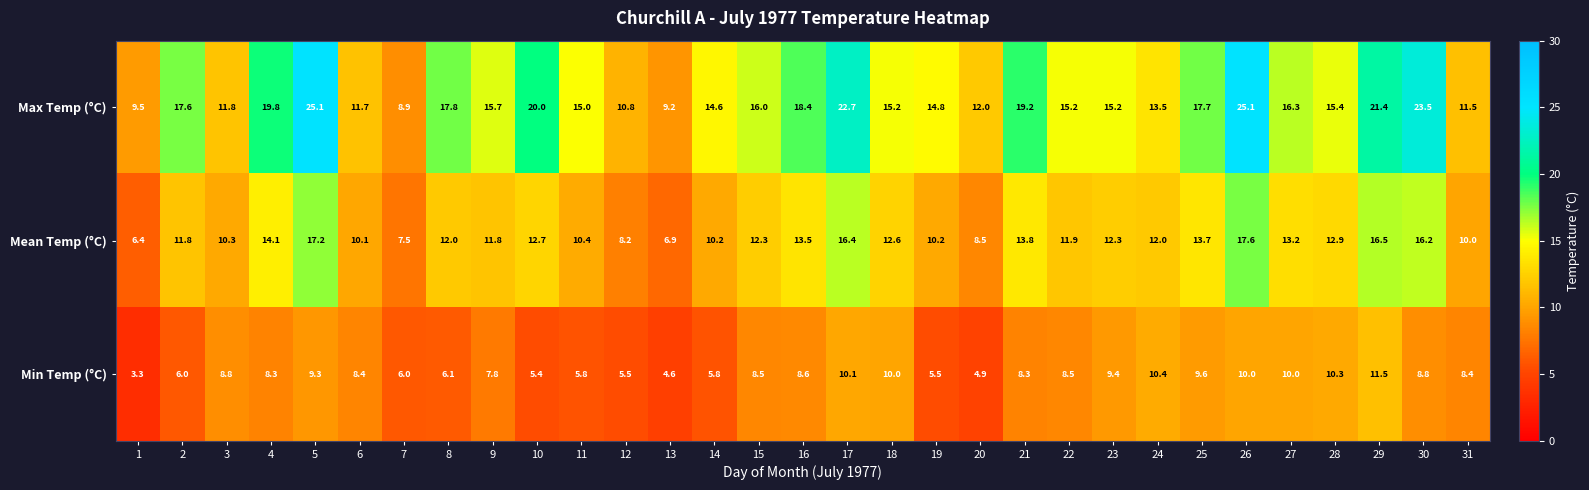

How many distinct data groups are displayed?

3